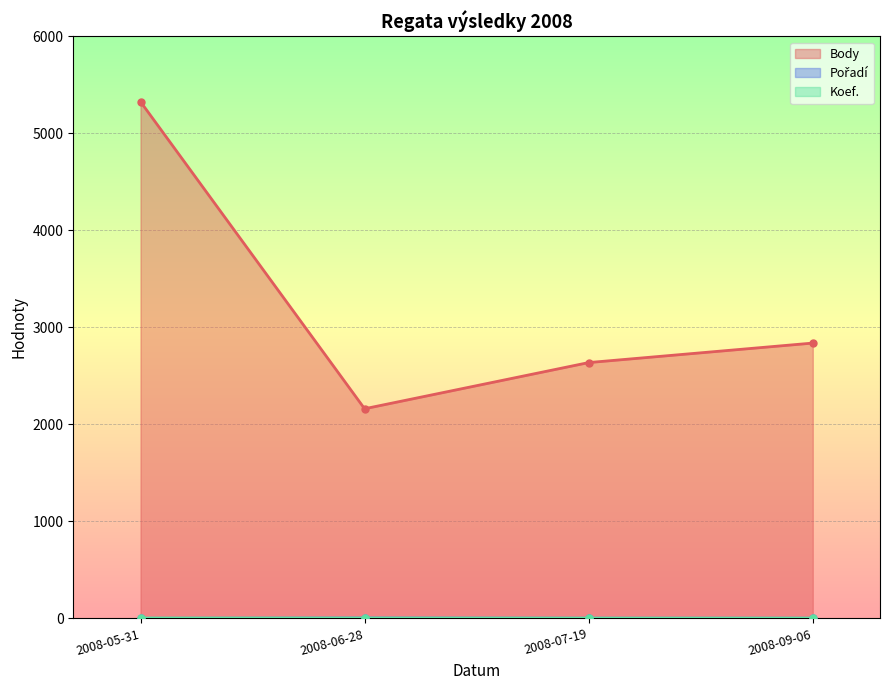

At how many categories does at least one series exceed 2917?

1